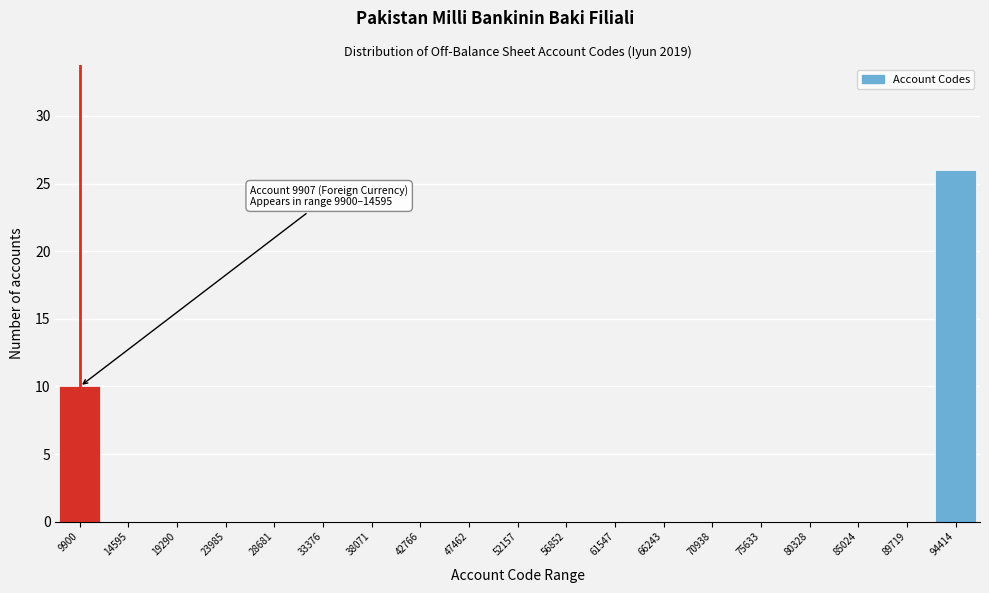

Reading left to right, list all the values displayed in this chart.

9900=10	14595=0	19290=0	23985=0	28681=0	33376=0	38071=0	42766=0	47462=0	52157=0	56852=0	61547=0	66243=0	70938=0	75633=0	80328=0	85024=0	89719=0	94414=26